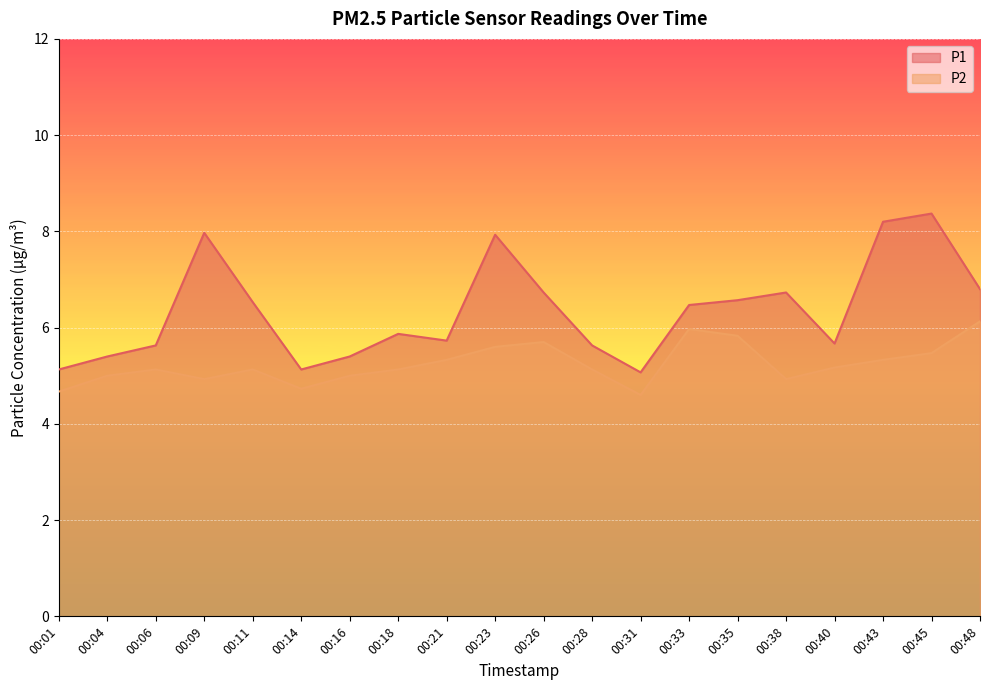

The P2 series shows 2.7 at 00:43. True or false?

False